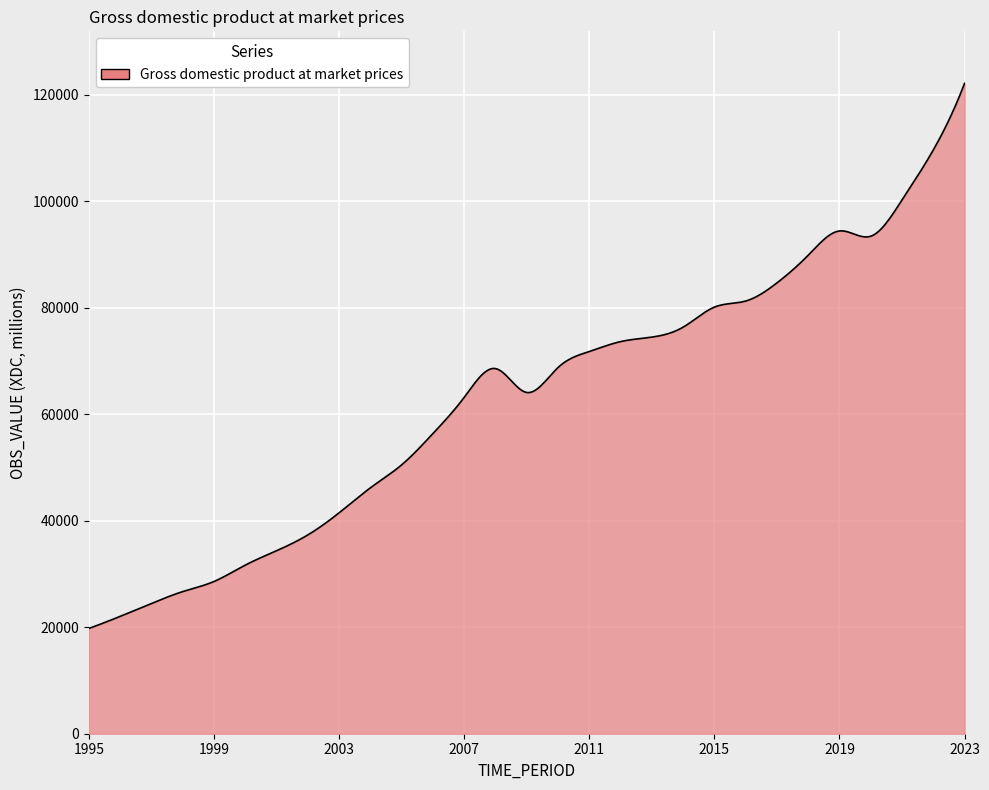

What is the greatest value displayed?

122156.2